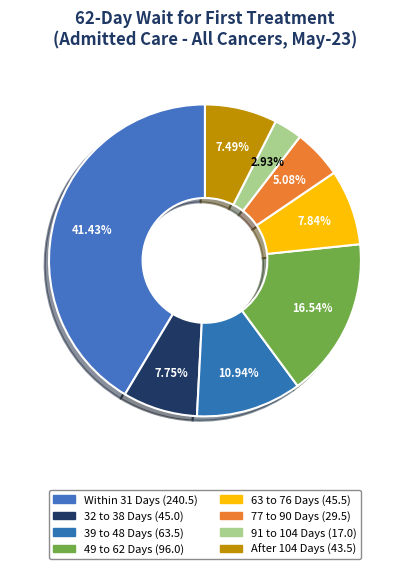

To the nearest percent, what is the average slice percentage?

12%